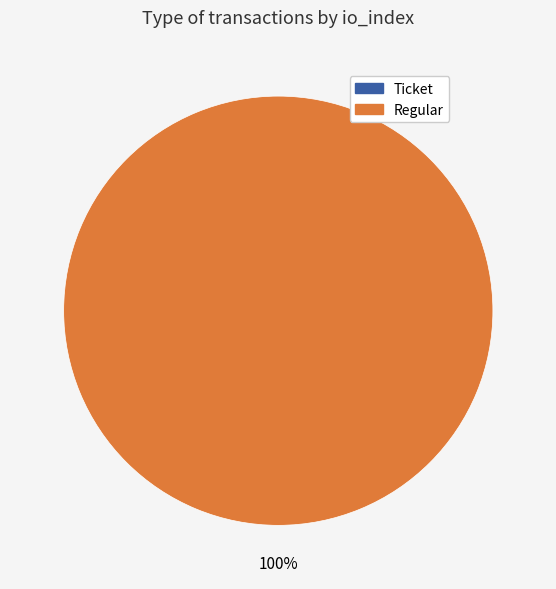

Which slice is the largest?

Regular